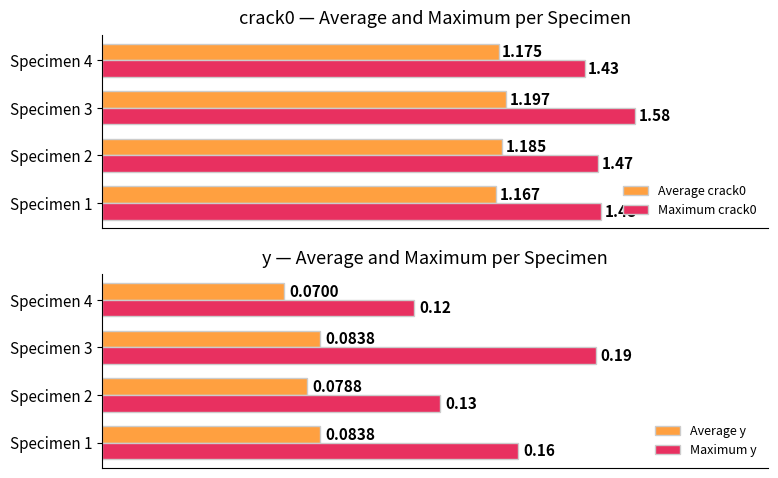

Rank the categories by Maximum y value from lowest to highest.

Specimen 4, Specimen 2, Specimen 1, Specimen 3